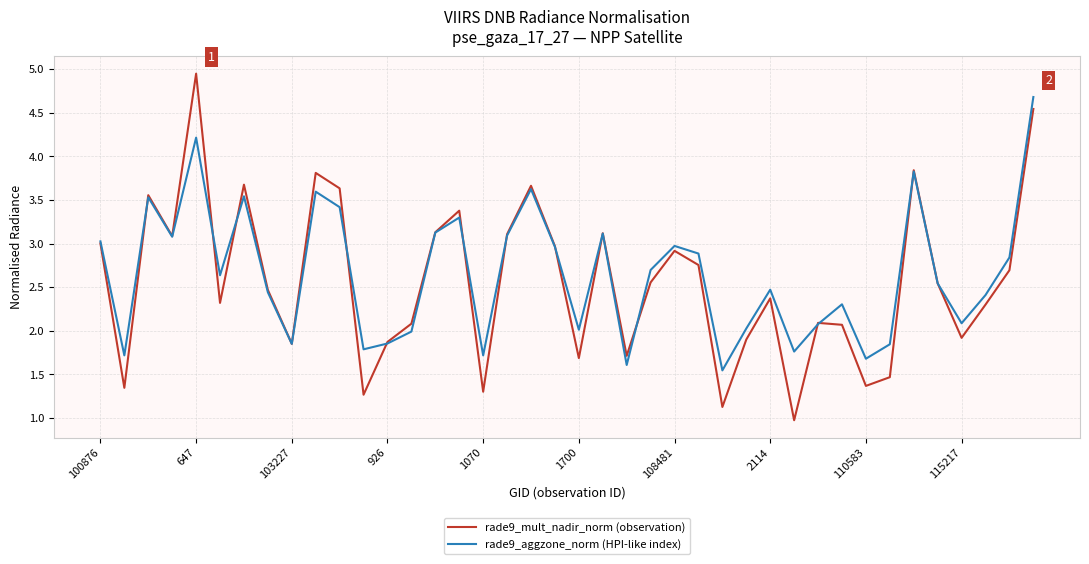

What is the lowest value of the rade9_mult_nadir_norm (observation) series?

1.0